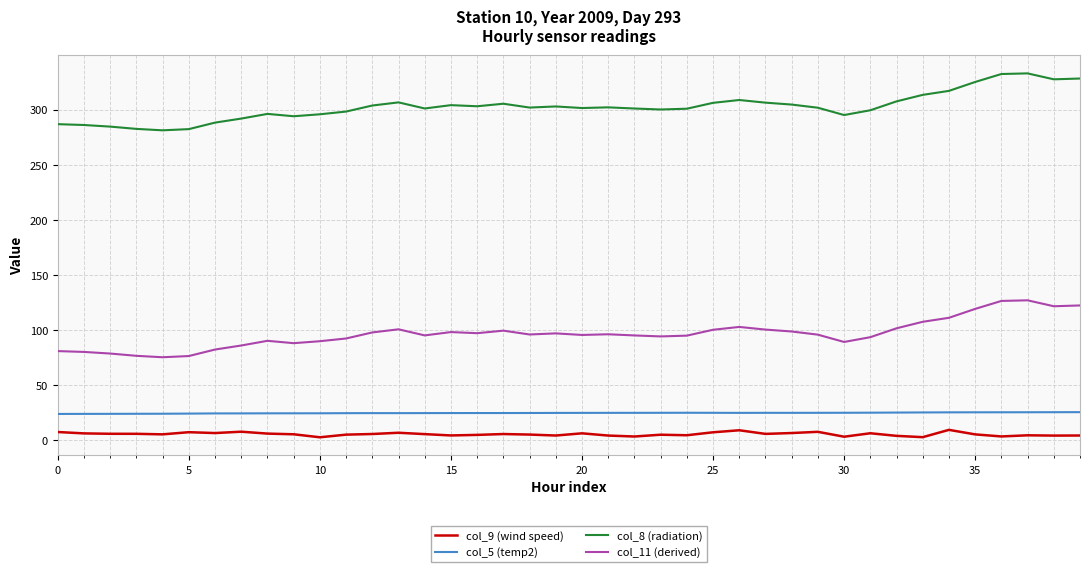

What is the maximum value for col_11 (derived)?

127.0